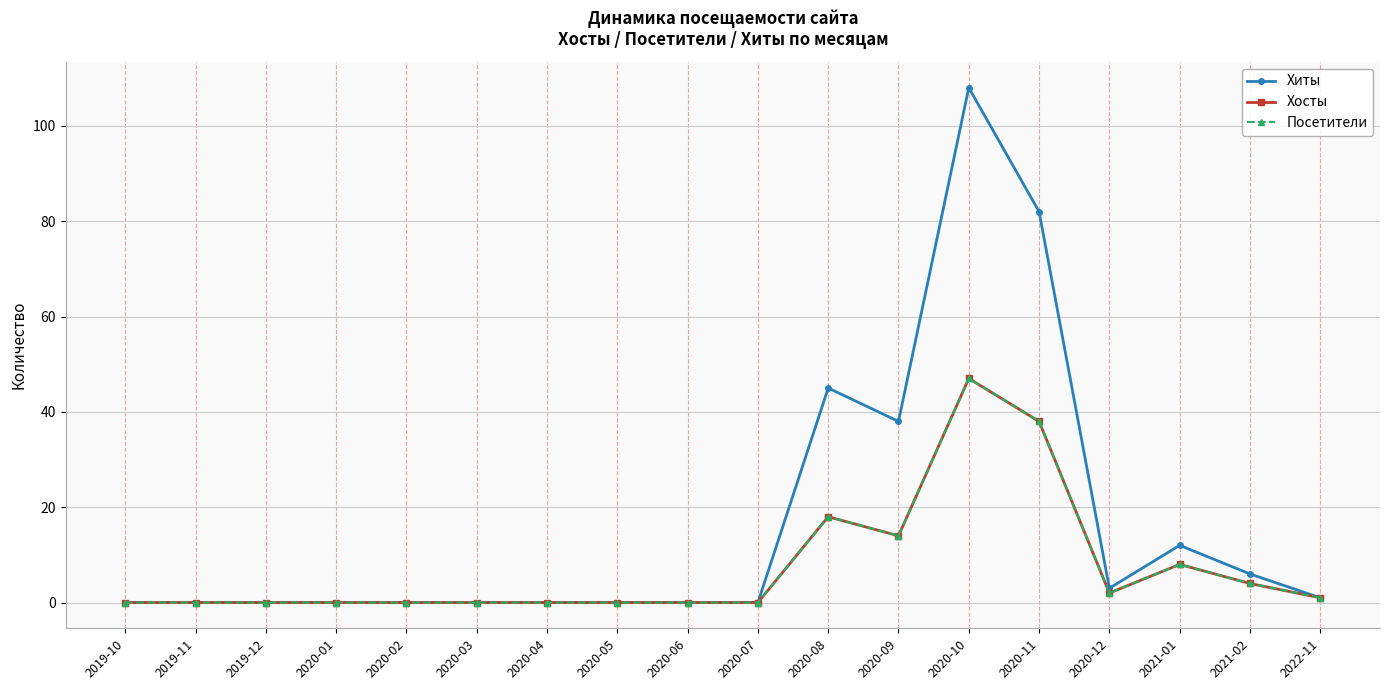

What is the difference between the highest and lowest values at 2020-11?

44